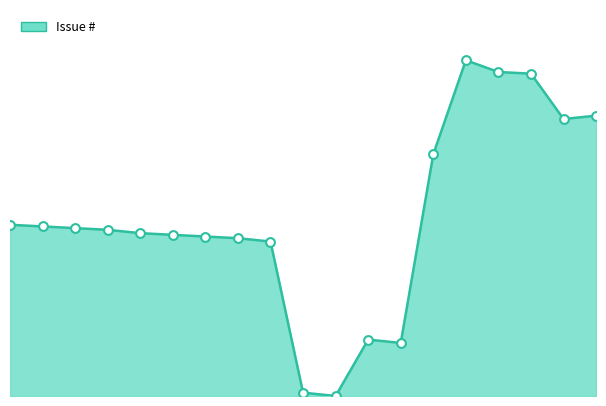

Between 18 and 15, which is larger?

15